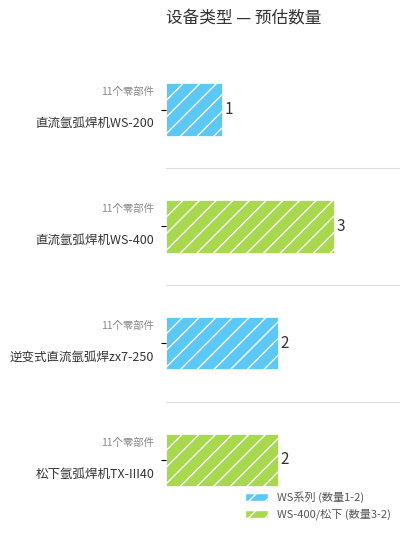

List the labels in order of value, smallest first.

直流氩弧焊机WS-200, 逆变式直流氩弧焊zx7-250, 松下氩弧焊机TX-III40, 直流氩弧焊机WS-400